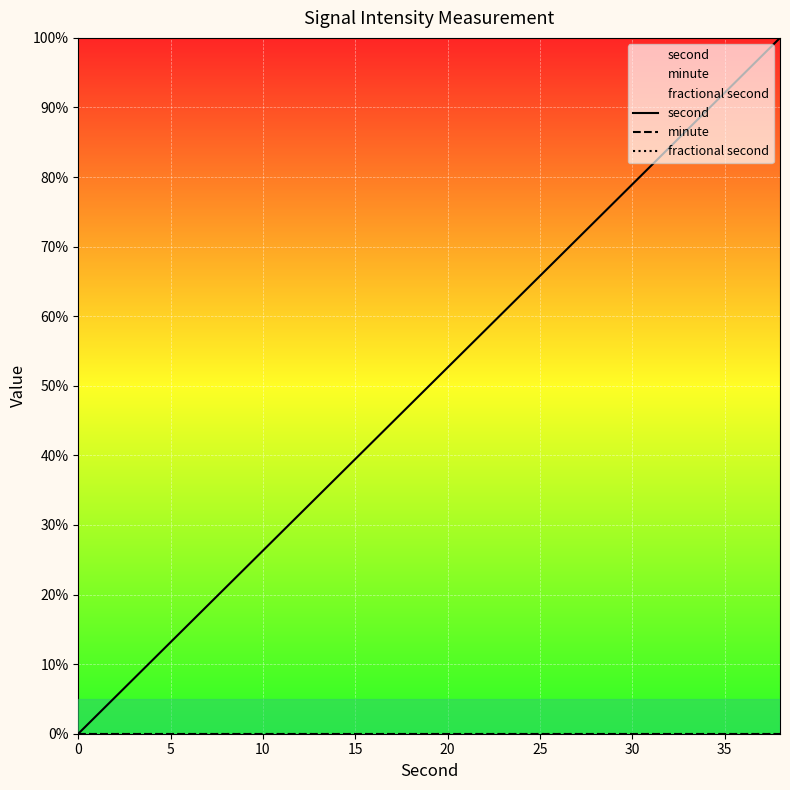

Which series has the largest total across all categories?

second